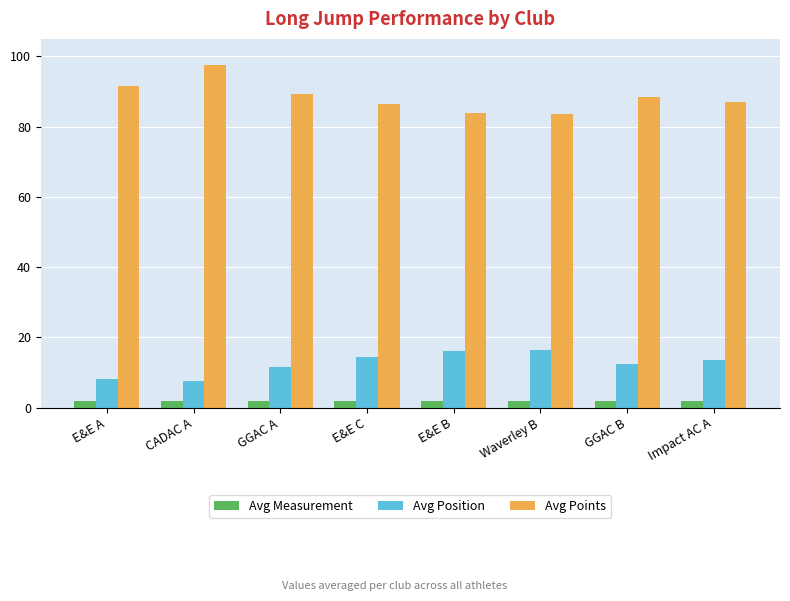

What is the maximum value for Avg Position?

16.5